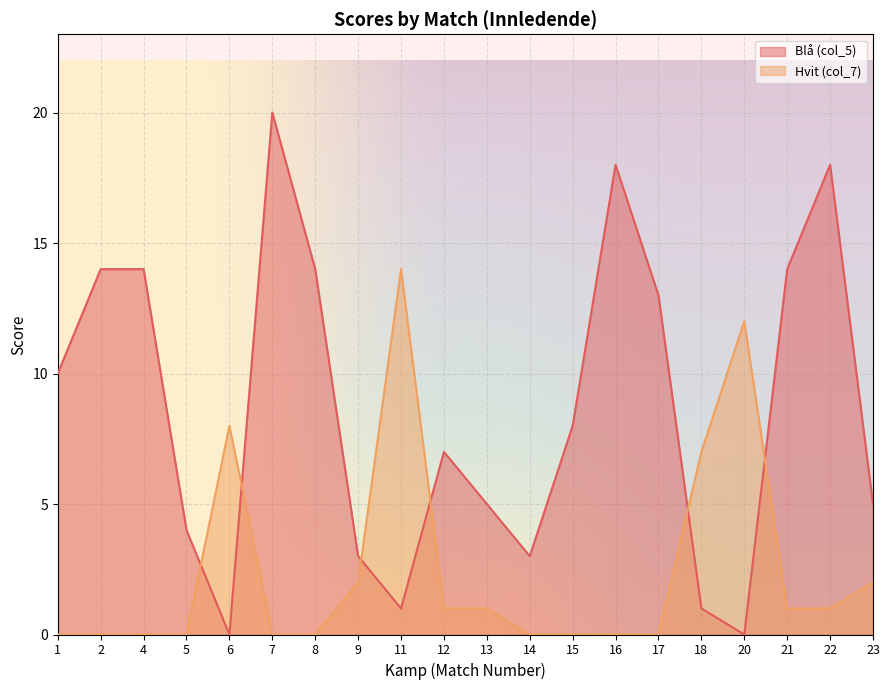

Reading left to right, transcribe all the data shown in this chart.

Blå (col_5): 1=10	2=14	4=14	5=4	6=0	7=20	8=14	9=3	11=1	12=7	13=5	14=3	15=8	16=18	17=13	18=1	20=0	21=14	22=18	23=5
Hvit (col_7): 1=0	2=0	4=0	5=0	6=8	7=0	8=0	9=2	11=14	12=1	13=1	14=0	15=0	16=0	17=0	18=7	20=12	21=1	22=1	23=2